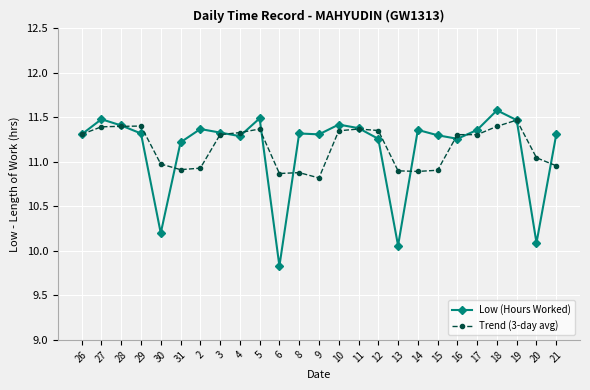

What is the lowest value of the Low (Hours Worked) series?

9.8